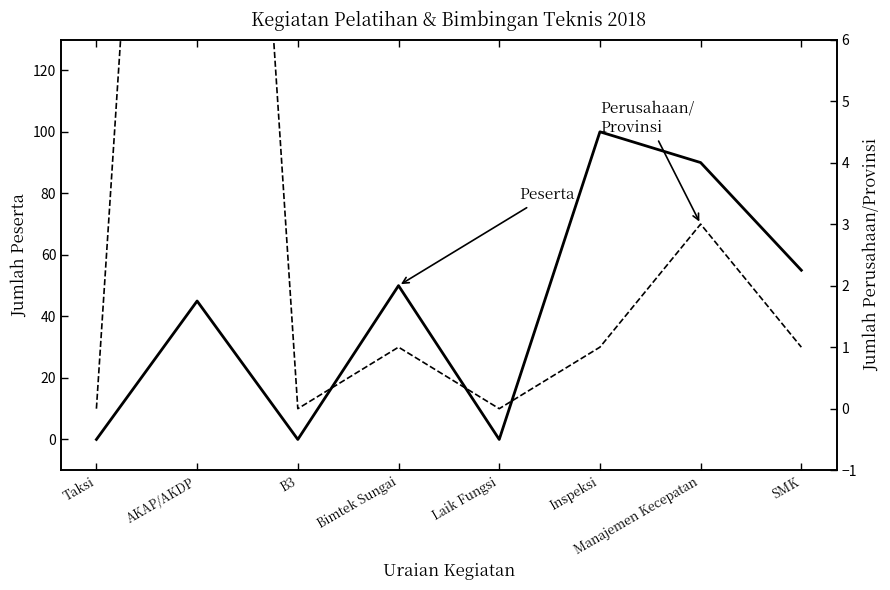

The value of Perusahaan/Provinsi at SMK is 1. True or false?

False